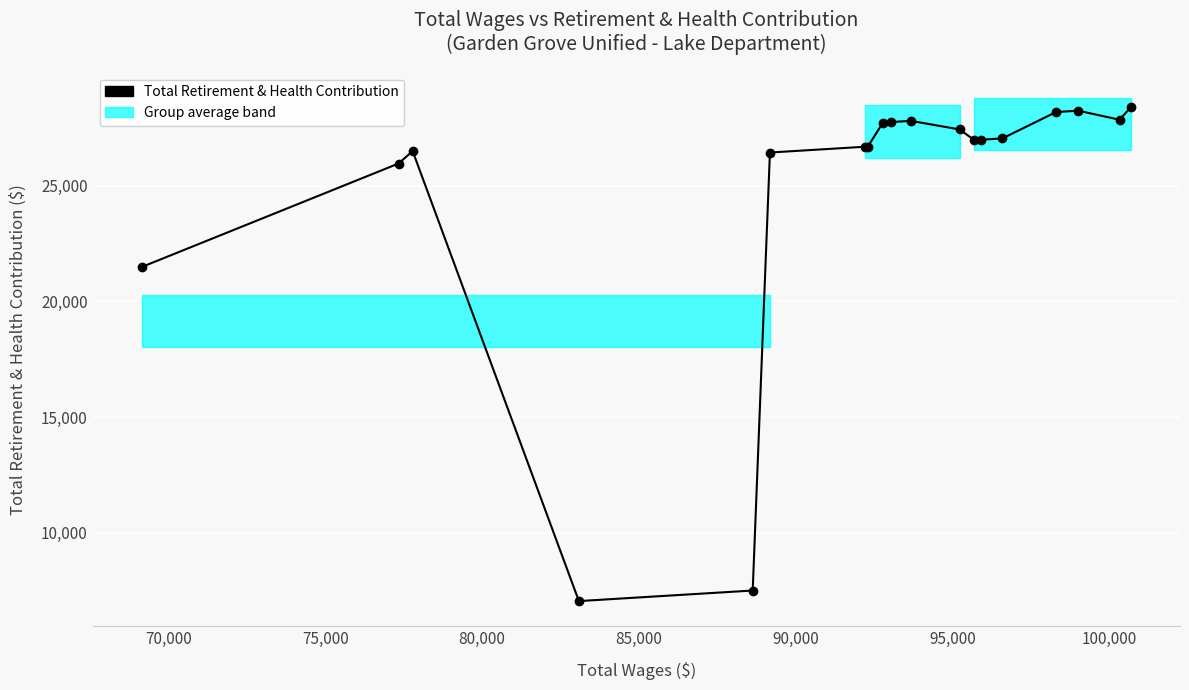

Reading right to left, extract all data points from this chart.

28393	27864	28255	28197	27056	26999	26982	27443	27815	27763	27742	26702	26696	26445	7492	7035	26505	25968	21498